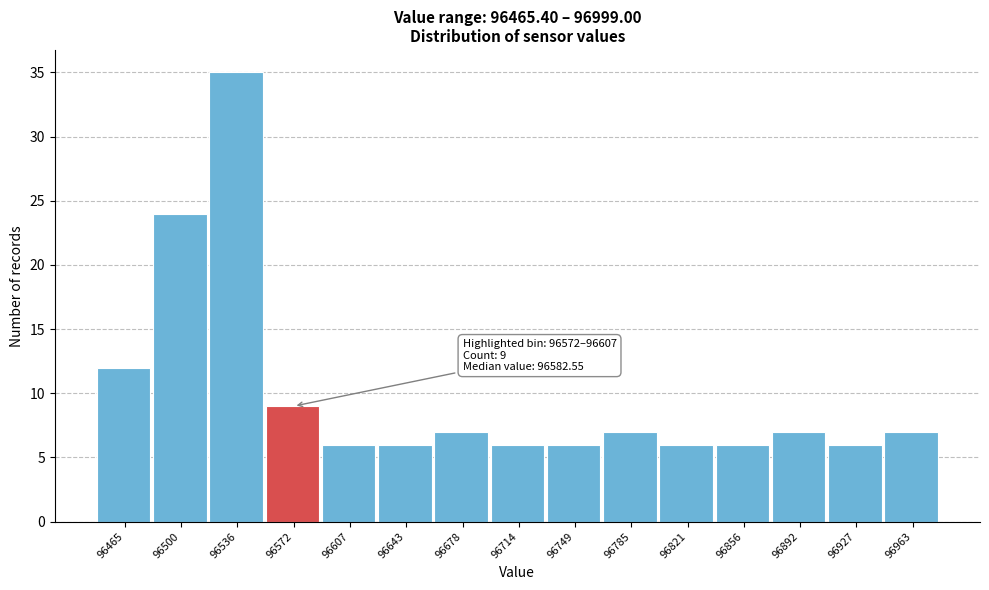

Reading left to right, list all the values displayed in this chart.

96465=12	96500=24	96536=35	96572=9	96607=6	96643=6	96678=7	96714=6	96749=6	96785=7	96821=6	96856=6	96892=7	96927=6	96963=7